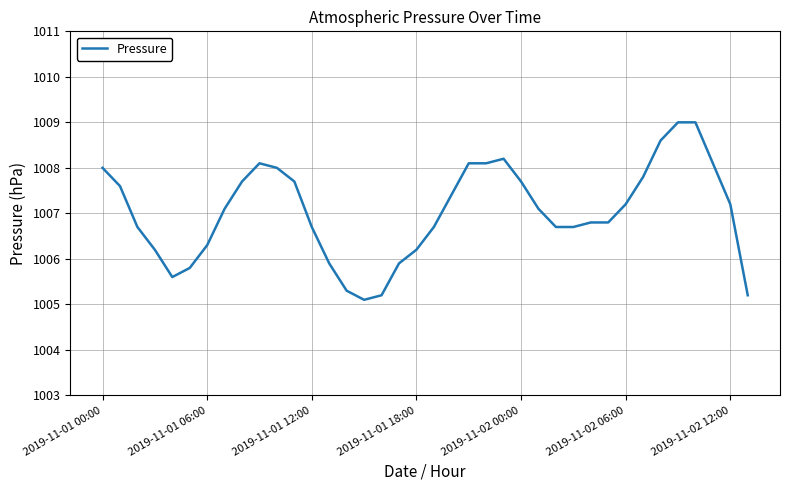

What is the difference between the maximum and minimum values?

3.9